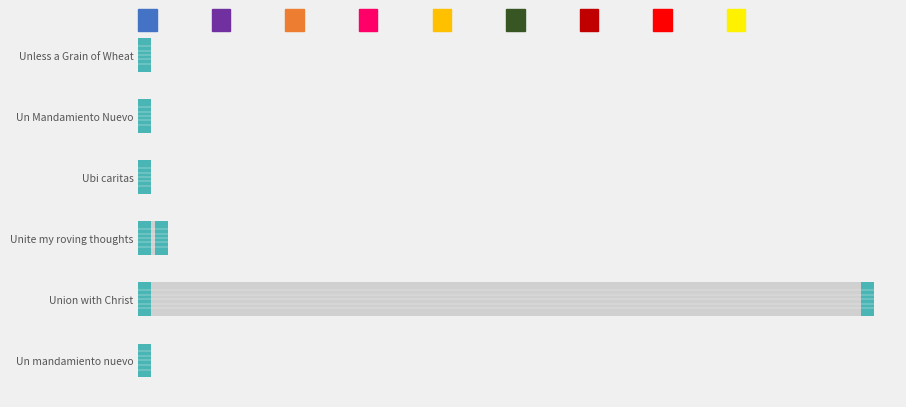

What is the value of the 4th bar from the left?

77